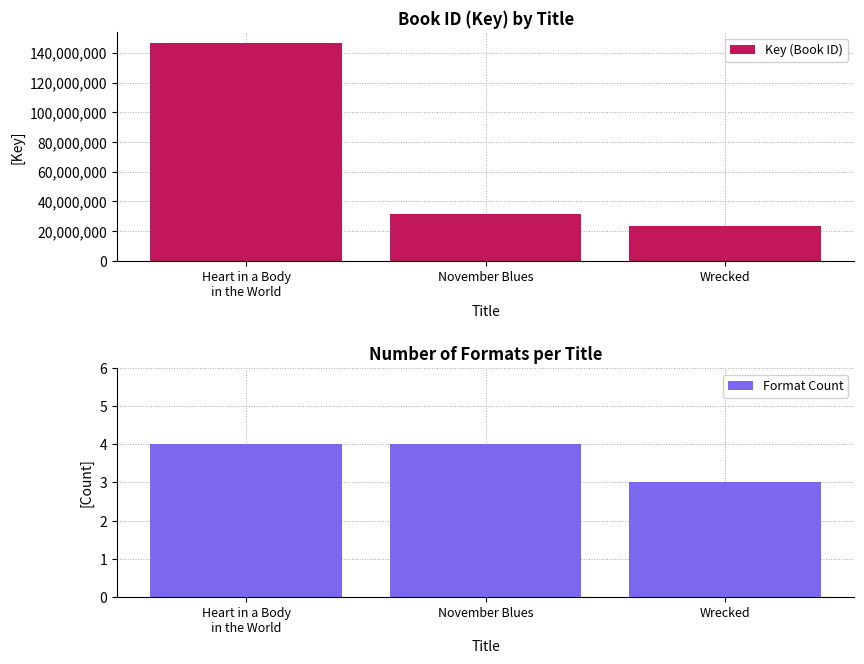

What is the spread (max minus min) of values at Heart in a Body
in the World?

146399212